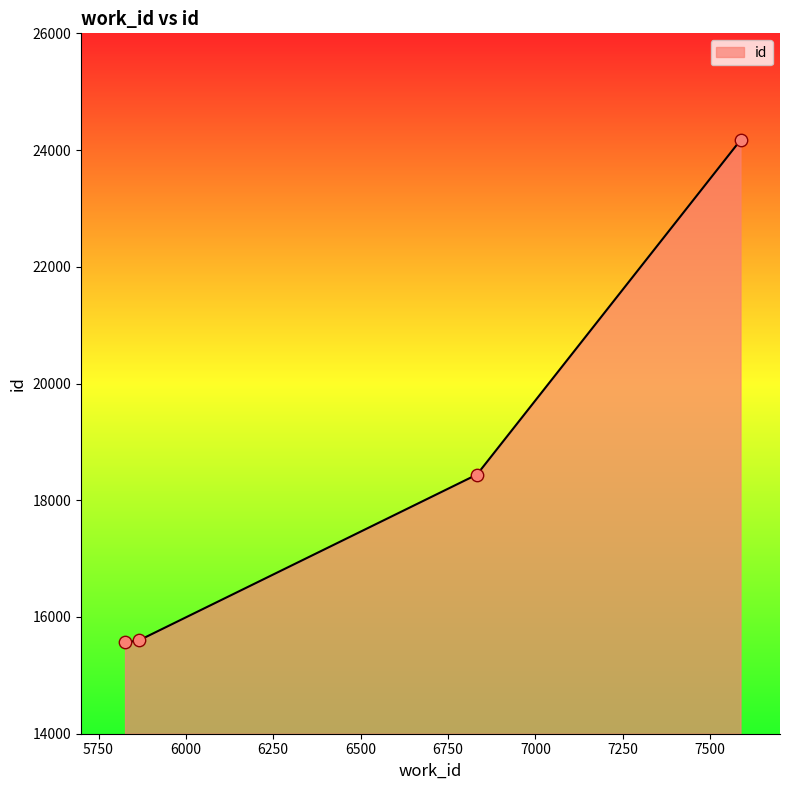

What is the smallest value displayed?

15563